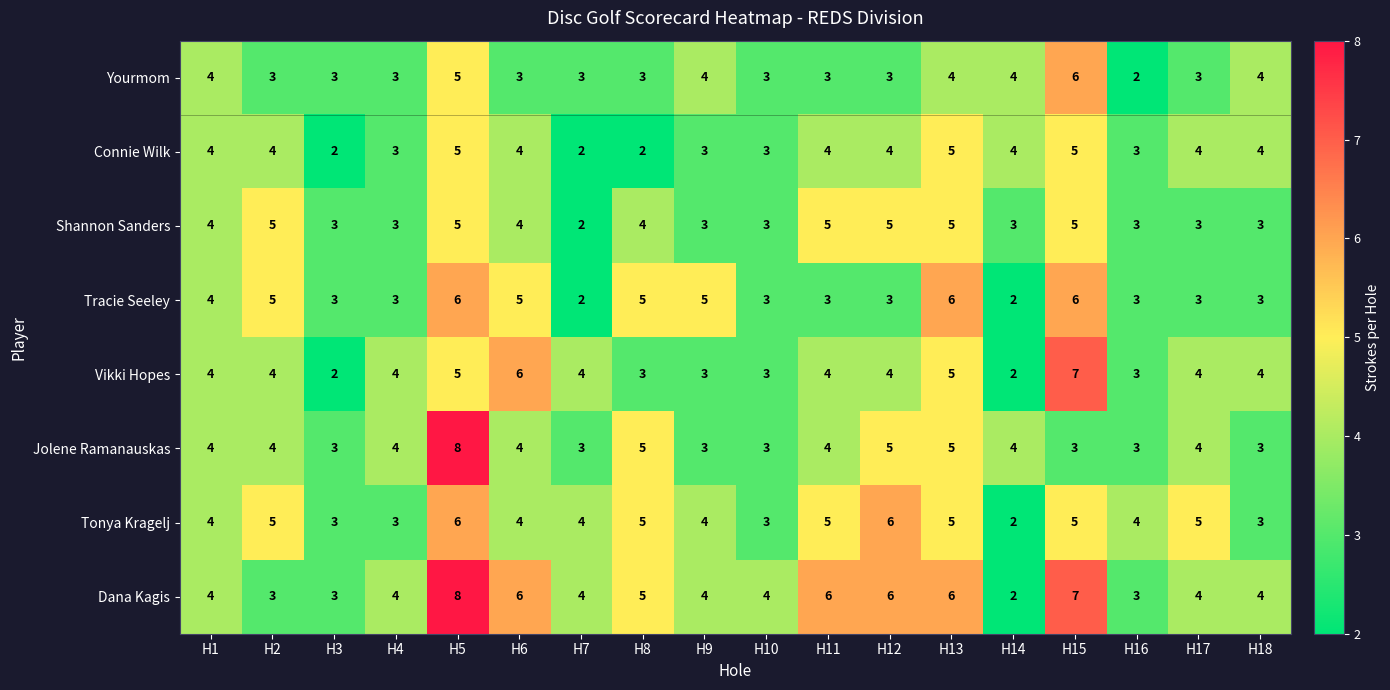

Which series changed the most between H1 and H8?

Connie Wilk